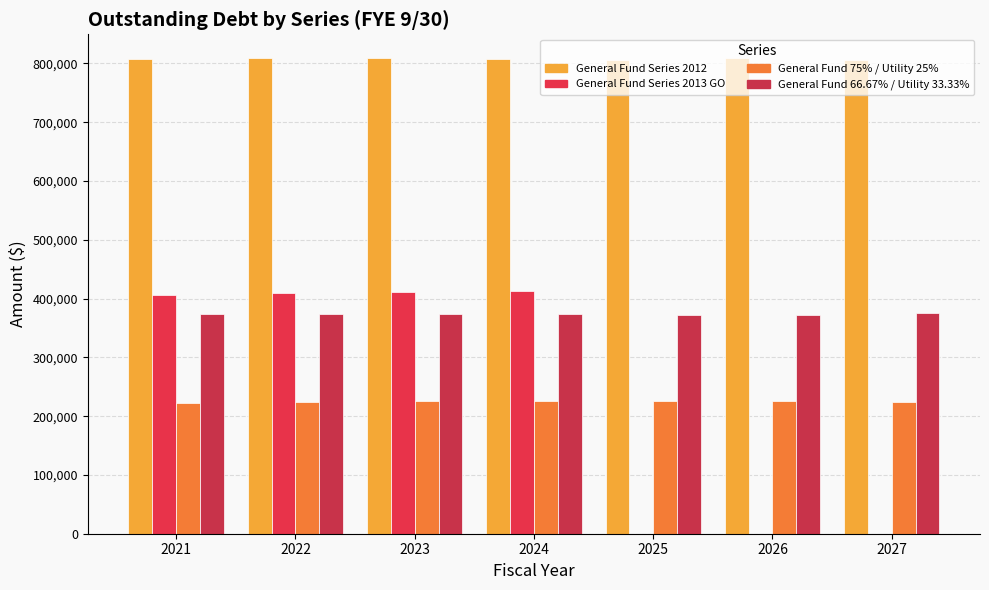

True or false: General Fund\nSeries 2013 GO has a value of 573856 at 2022.

False